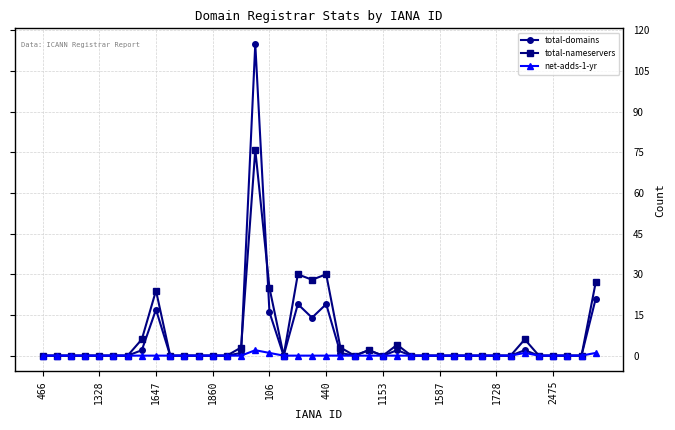

What is the maximum value for total-nameservers?

76